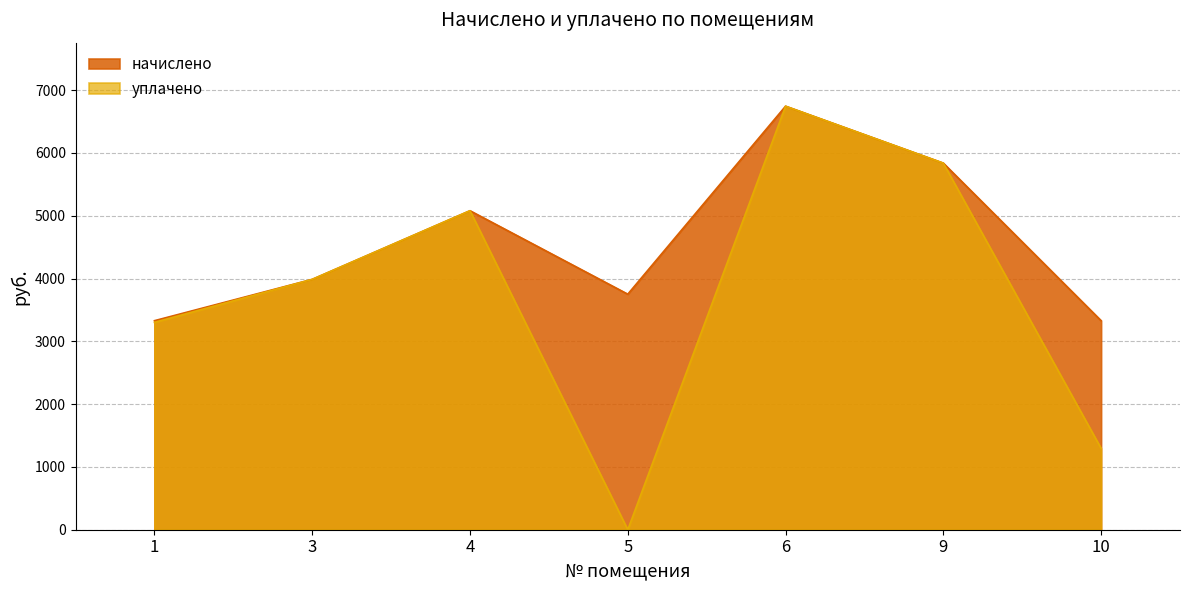

What is the greatest value displayed?

6744.2